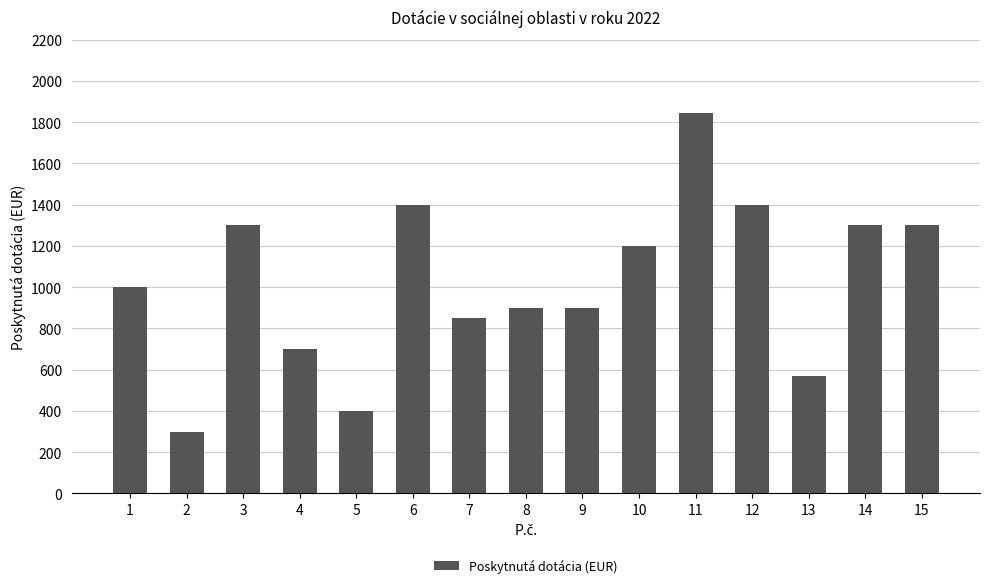

How many data points are less than 1000?

7